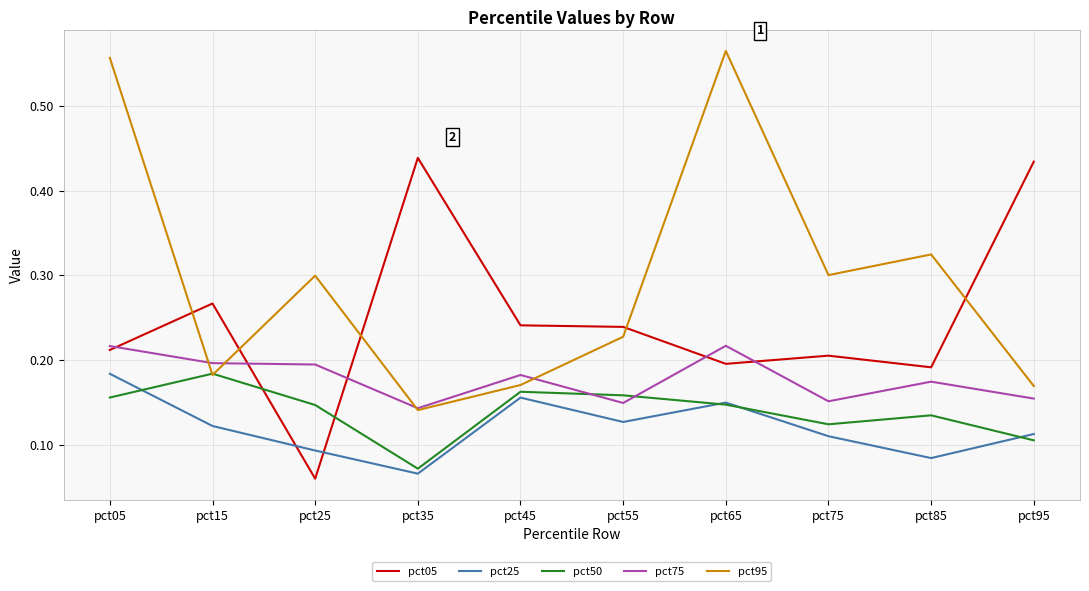

The value of pct25 at pct15 is 0.1. True or false?

True